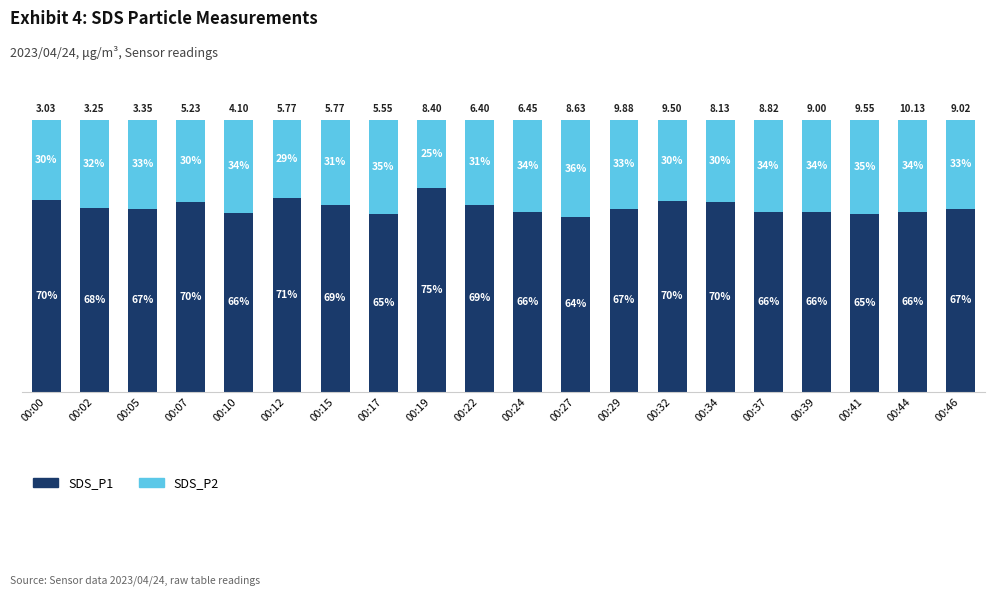

Are the bars grouped side by side (vs. stacked)?

No